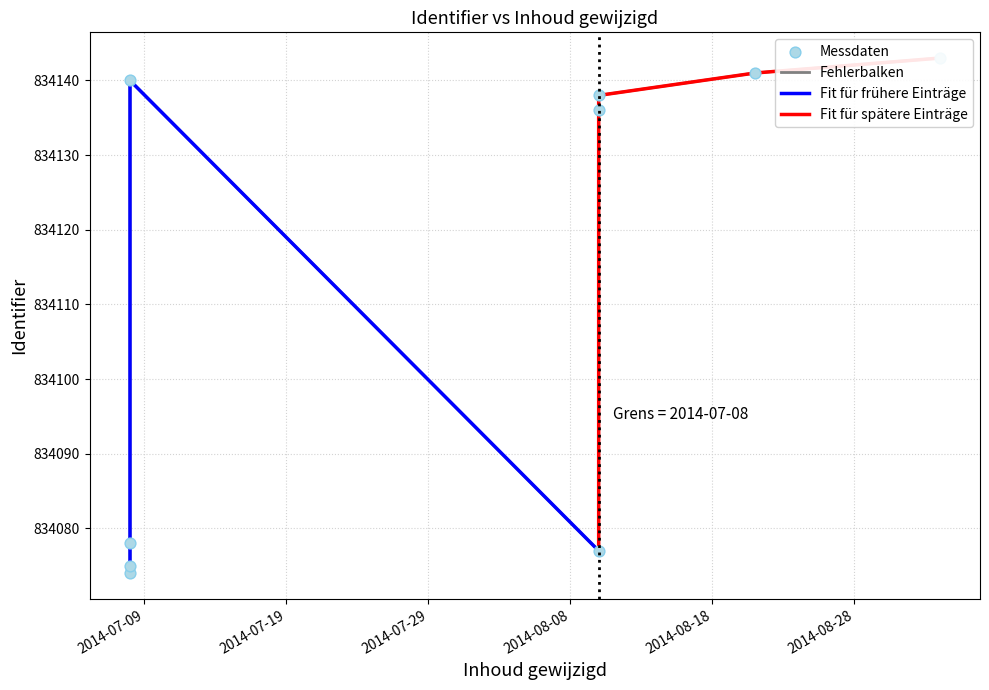

What is the change in value from 2014-07-08 to 2014-08-10?

+62